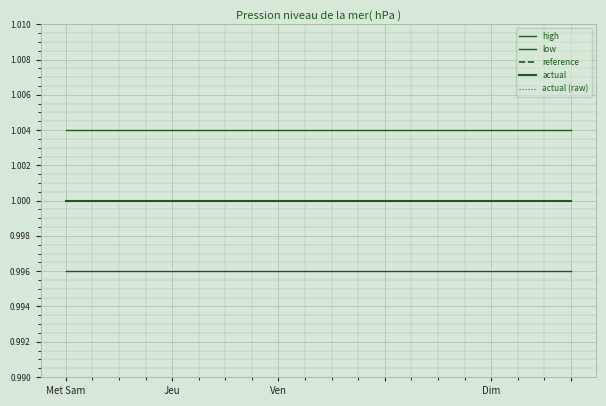

True or false: actual (raw) and low intersect in this chart.

False